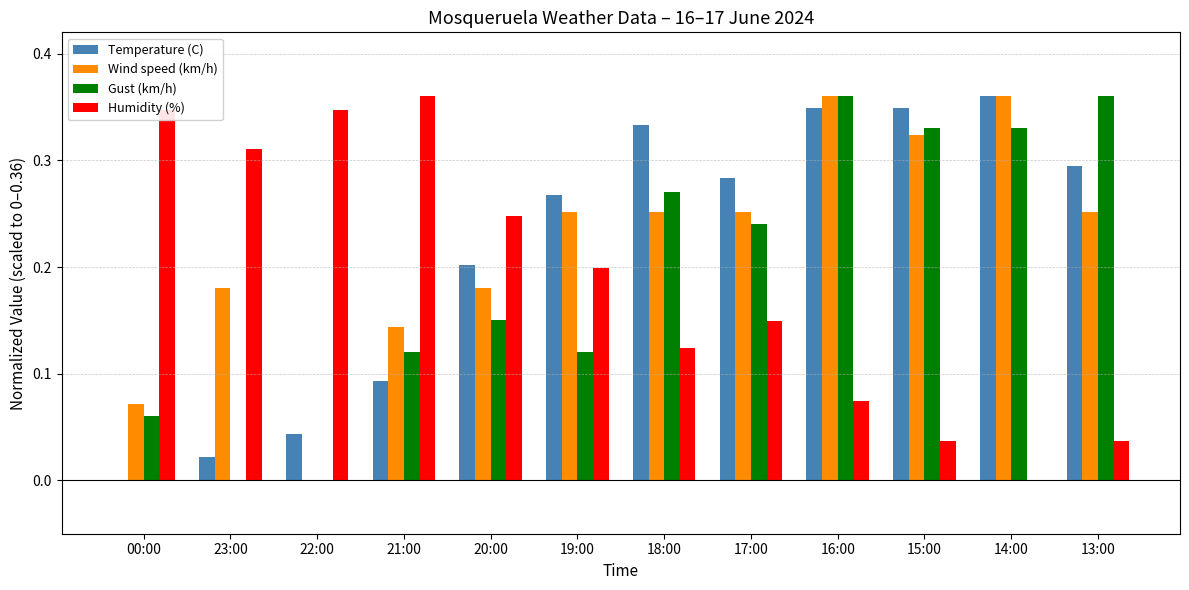

At which label does Temperature (C) reach its peak?

14:00